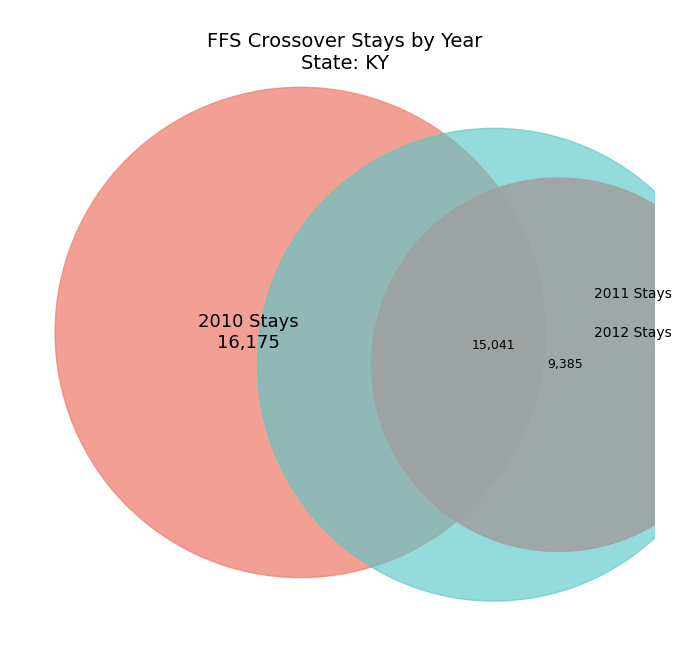

Is it true that 10 is 1% of the pie?

True